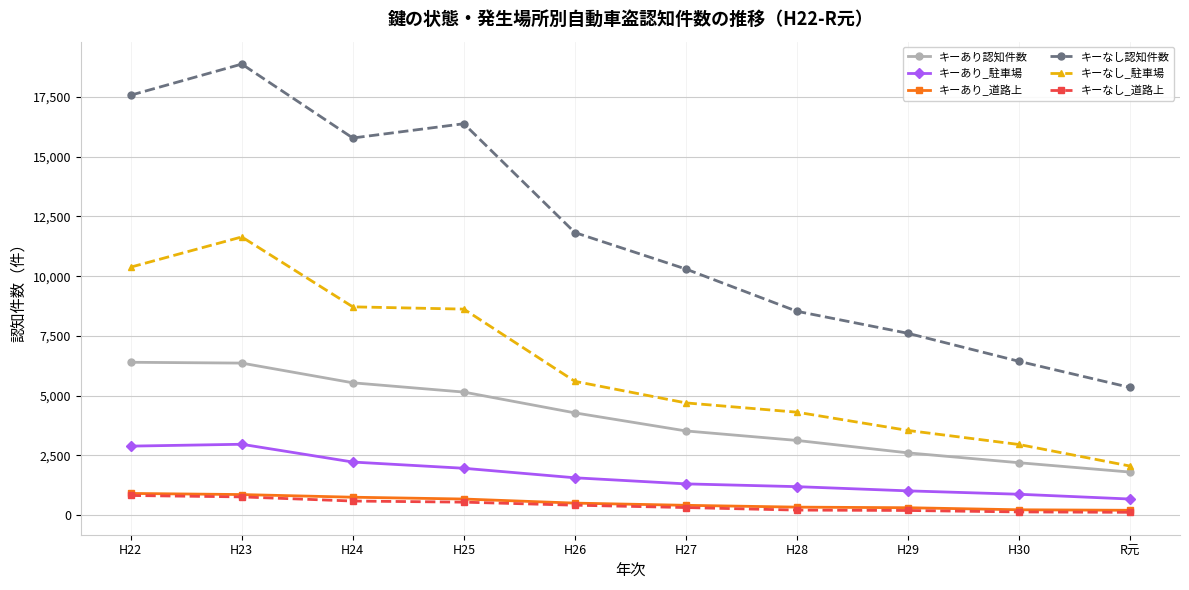

Which category has the highest value across all series?

H23